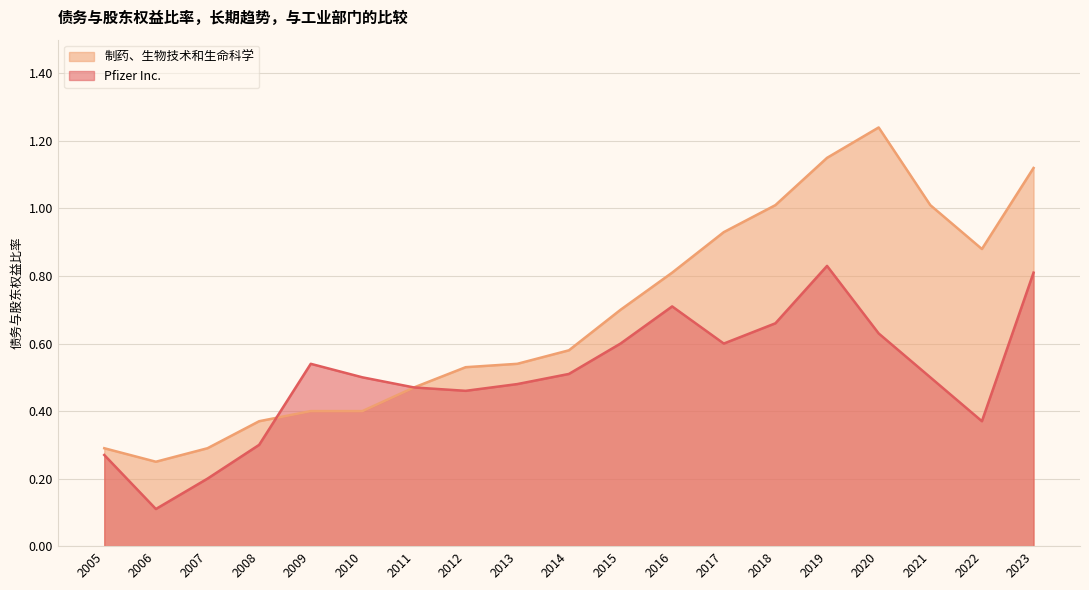

Between which two adjacent categories do 制药、生物技术和生命科学 and Pfizer Inc. first intersect?

2008 and 2009